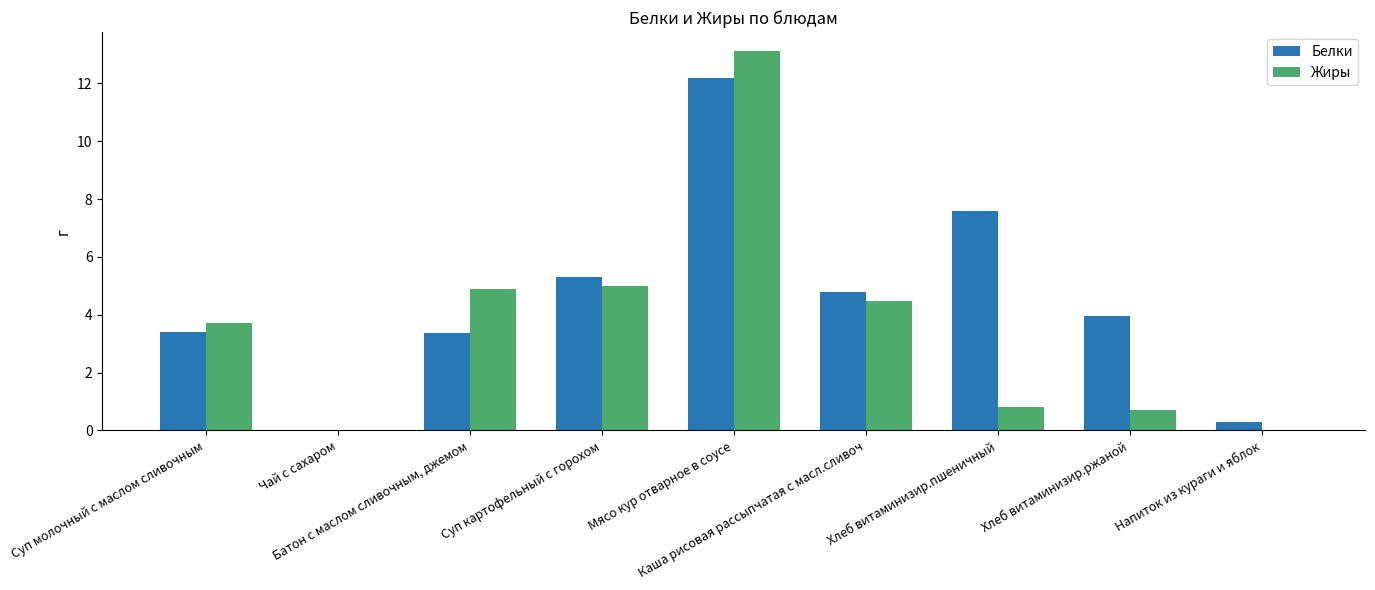

How many positive values does the Белки series have?

8